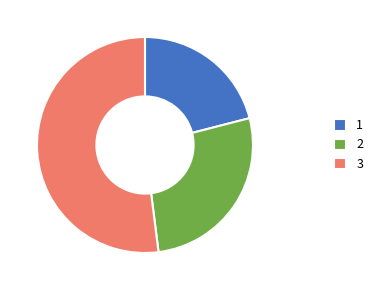

What is the smallest slice in the pie chart?

1